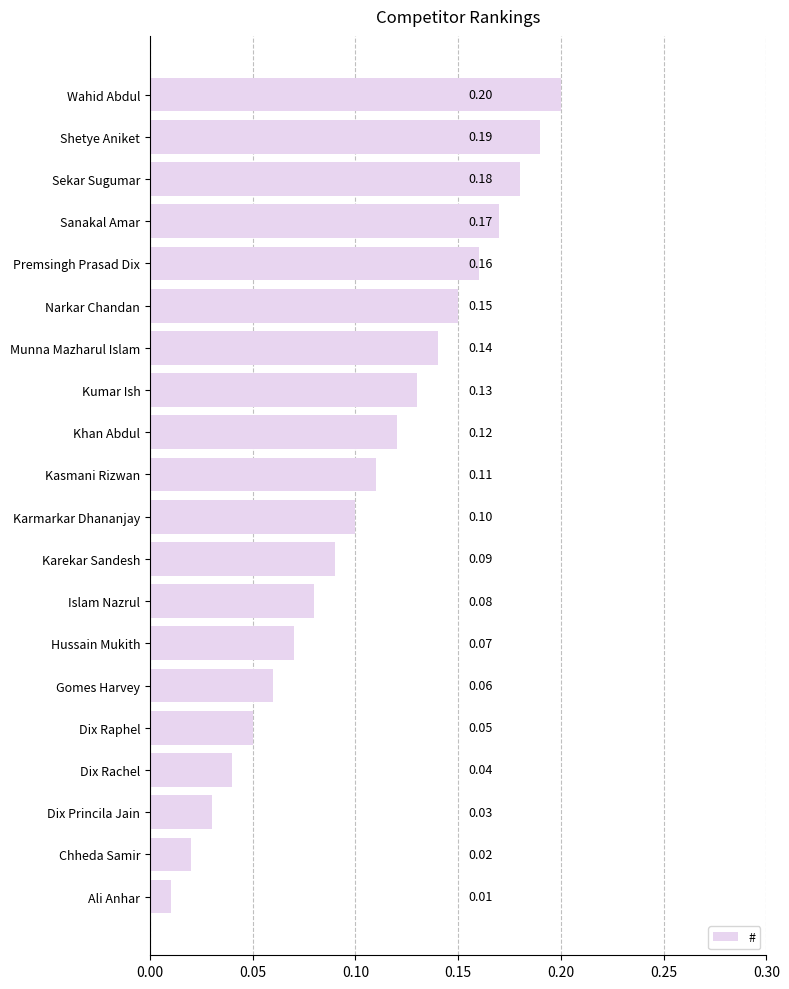

Which category has the highest value across all series?

Wahid Abdul